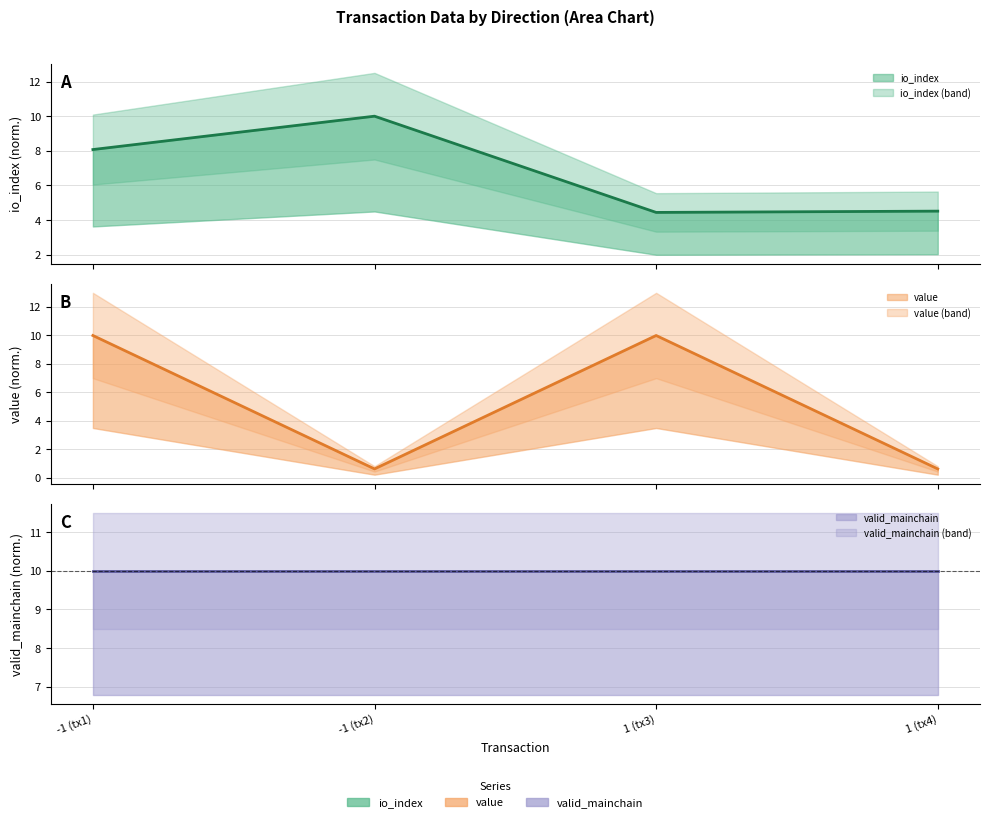

Reading left to right, transcribe all the data shown in this chart.

io_index: 8.1	10.0	4.4	4.5
value: 10.0	0.6	10.0	0.6
valid_mainchain: 10.0	10.0	10.0	10.0